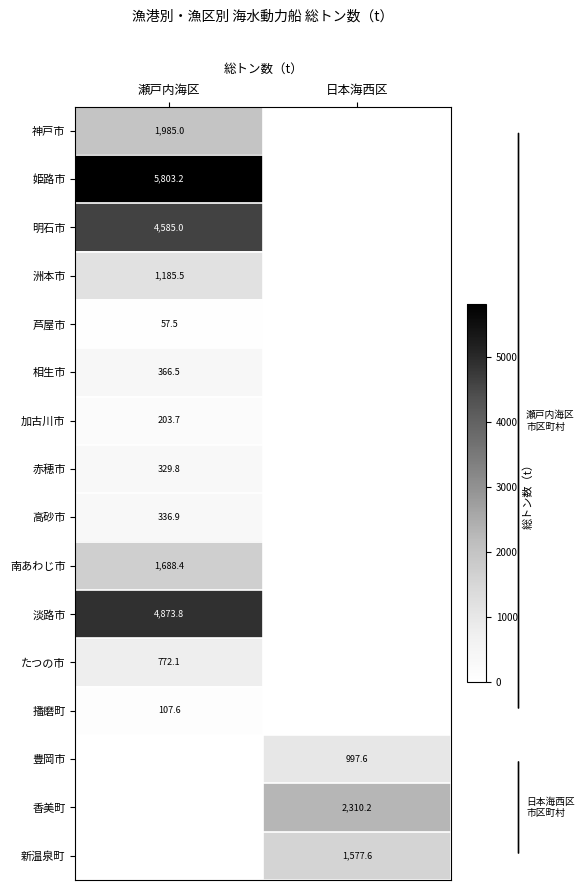

Count the number of data series in this chart.

16